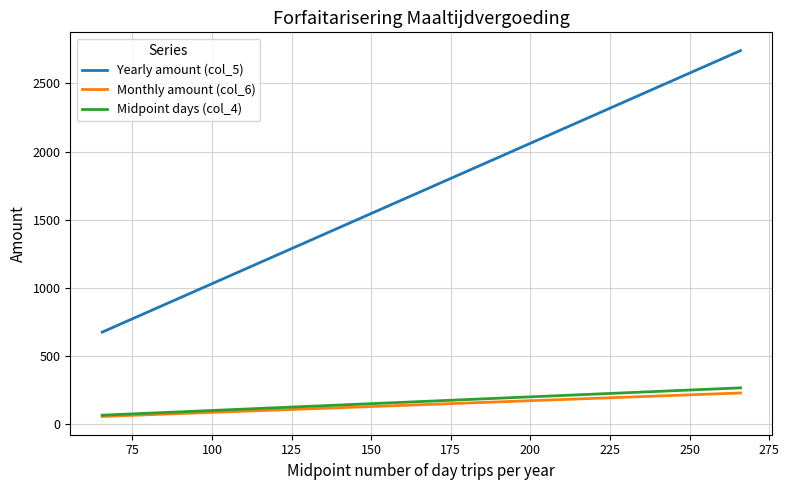

True or false: Yearly amount (col_5) and Midpoint days (col_4) cross at least once.

False